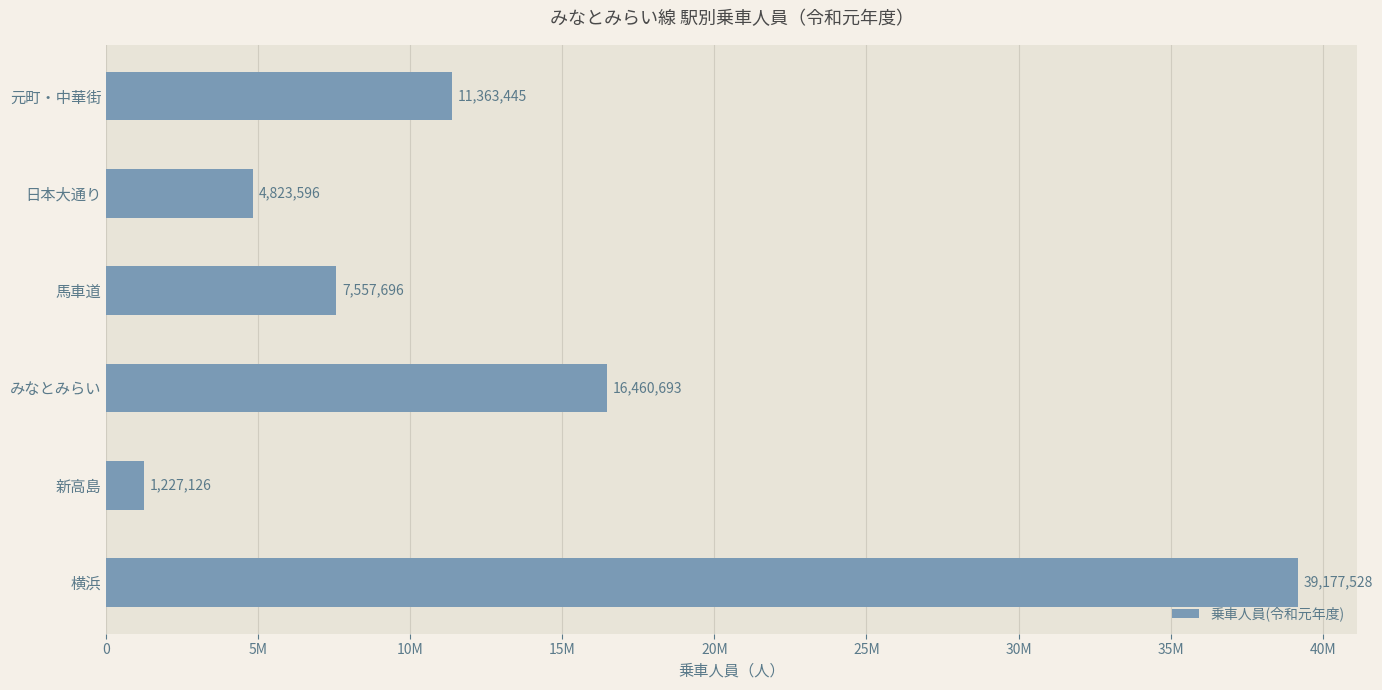

Does the chart contain any negative values?

No